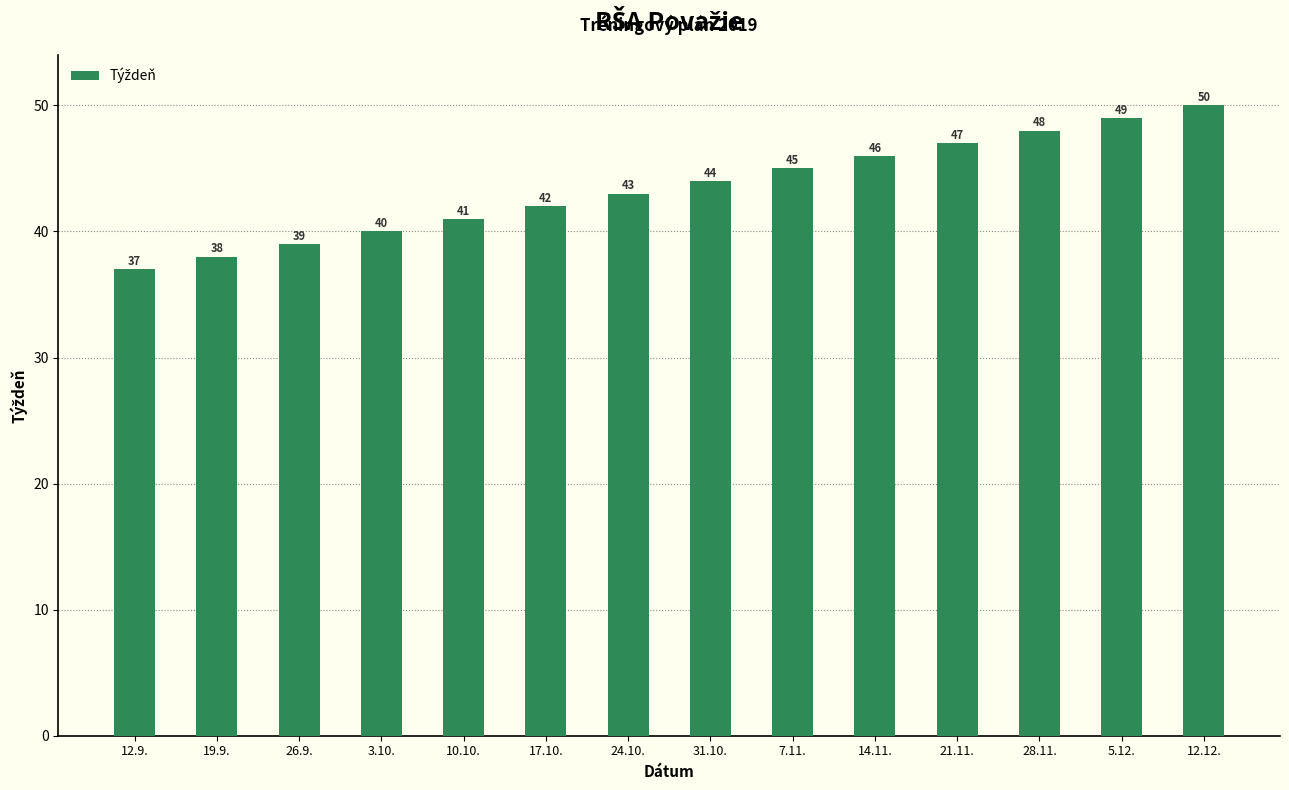

What is the maximum value shown in the chart?

50